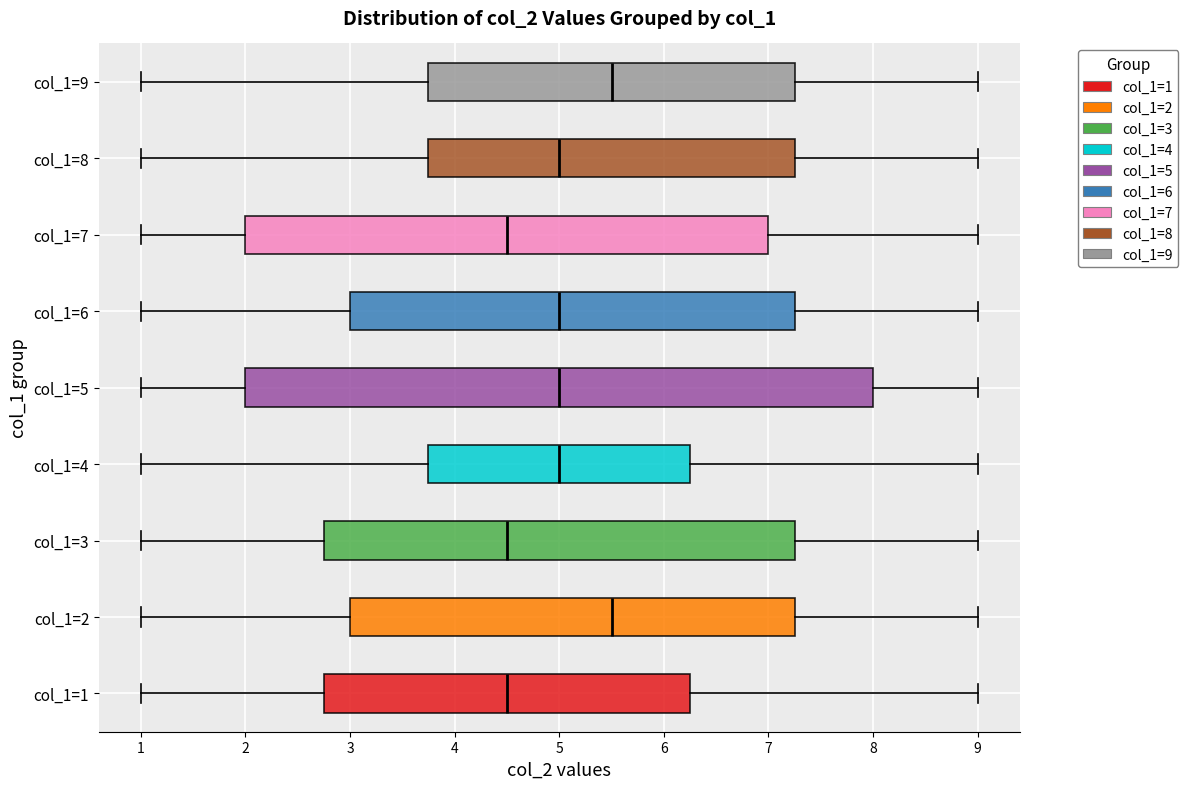

Reading bottom to top, transcribe this box plot: for each box, give where its median line is, the range the box spans, and where its two whiskers end, as read against the x-axis. The values are not printed on the chart, so give them approximately, as read against the axis.

col_1=1: median 4.5, box 2.8 to 6.3, whiskers 1.0 to 9.0
col_1=2: median 5.5, box 3.0 to 7.3, whiskers 1.0 to 9.0
col_1=3: median 4.5, box 2.8 to 7.3, whiskers 1.0 to 9.0
col_1=4: median 5.0, box 3.8 to 6.3, whiskers 1.0 to 9.0
col_1=5: median 5.0, box 2.0 to 8.0, whiskers 1.0 to 9.0
col_1=6: median 5.0, box 3.0 to 7.3, whiskers 1.0 to 9.0
col_1=7: median 4.5, box 2.0 to 7.0, whiskers 1.0 to 9.0
col_1=8: median 5.0, box 3.8 to 7.3, whiskers 1.0 to 9.0
col_1=9: median 5.5, box 3.8 to 7.3, whiskers 1.0 to 9.0